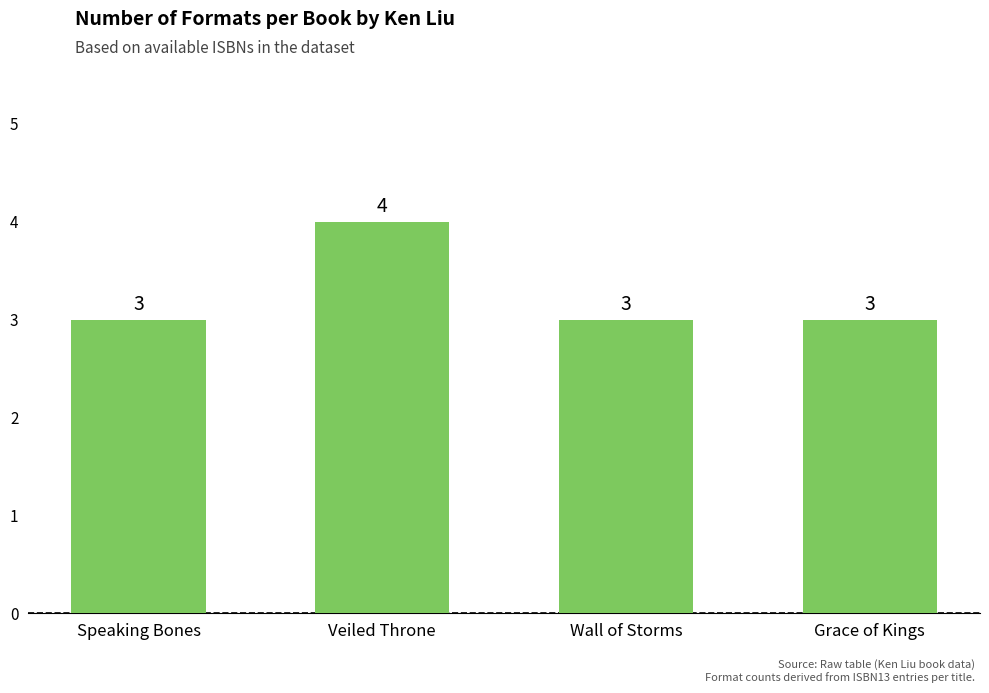

What is the smallest value displayed?

3